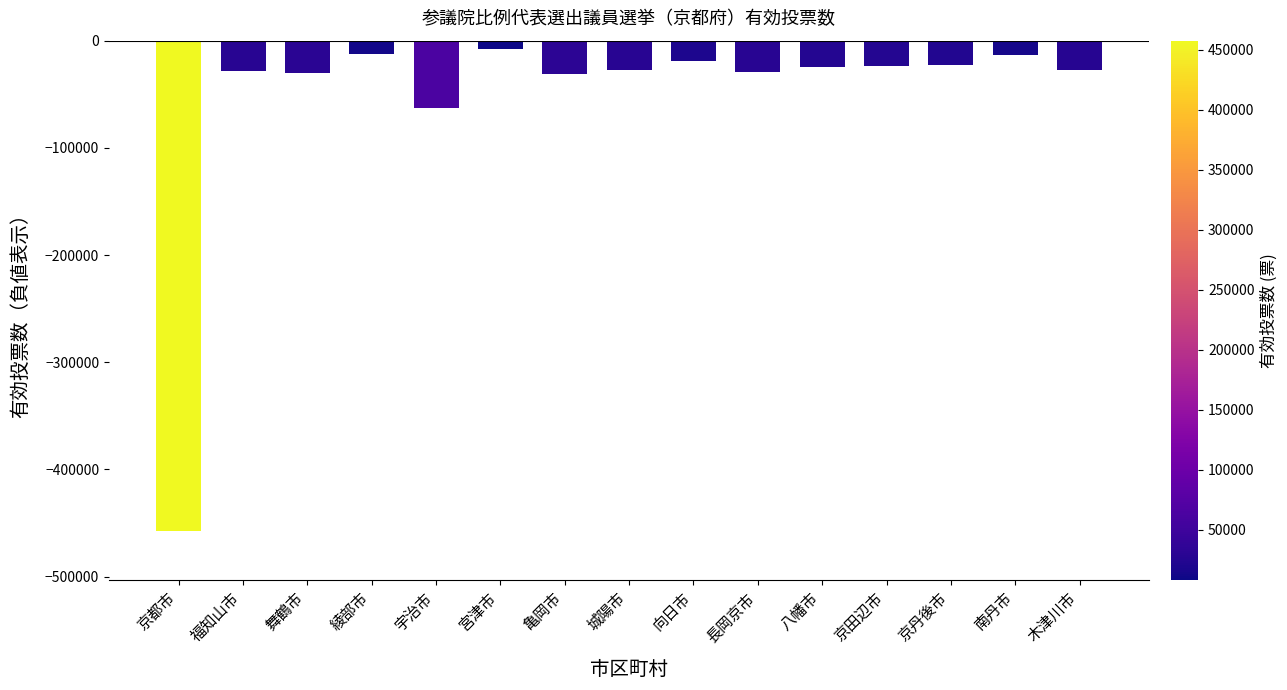

What is the smallest value displayed?

-457632.9